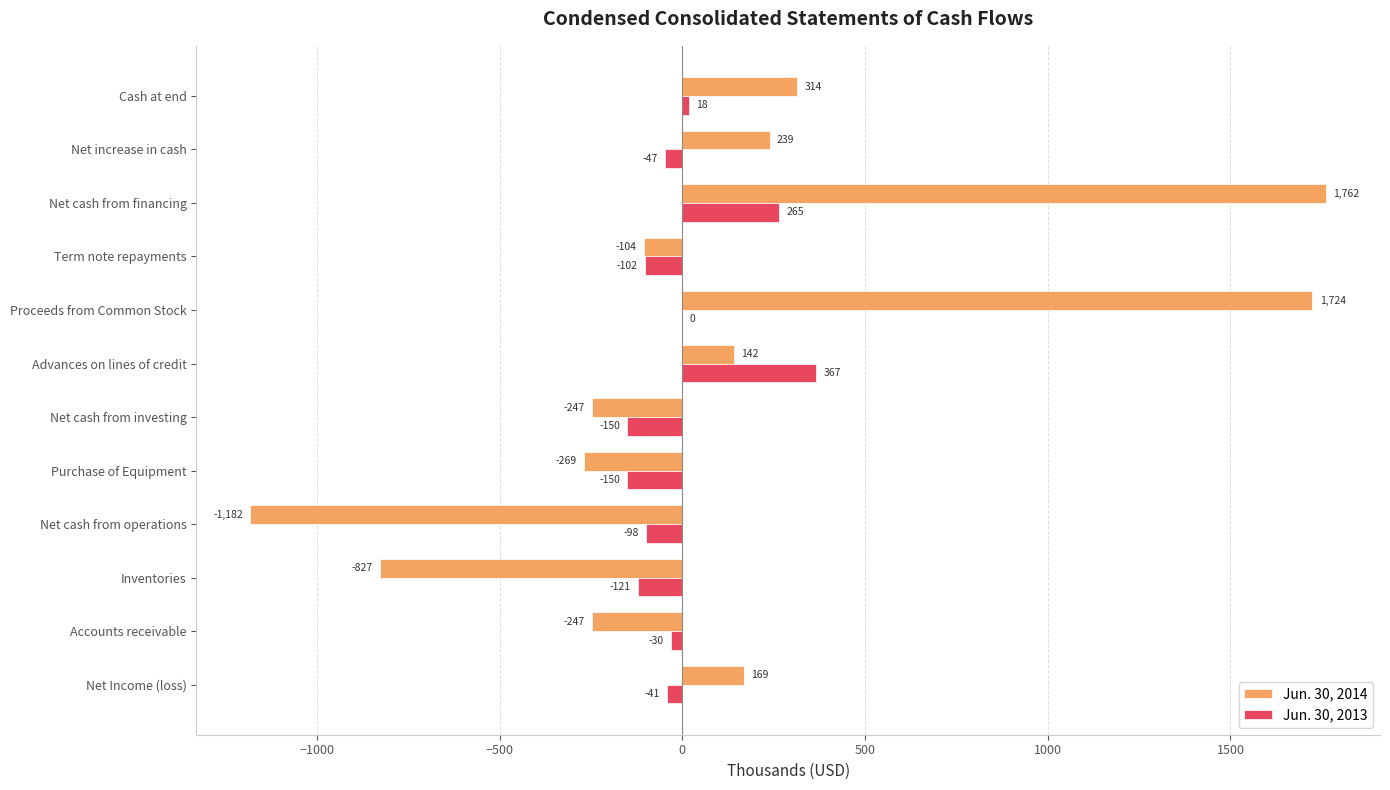

Between Term note repayments and Net increase in cash, which series saw the biggest shift?

Jun. 30, 2014